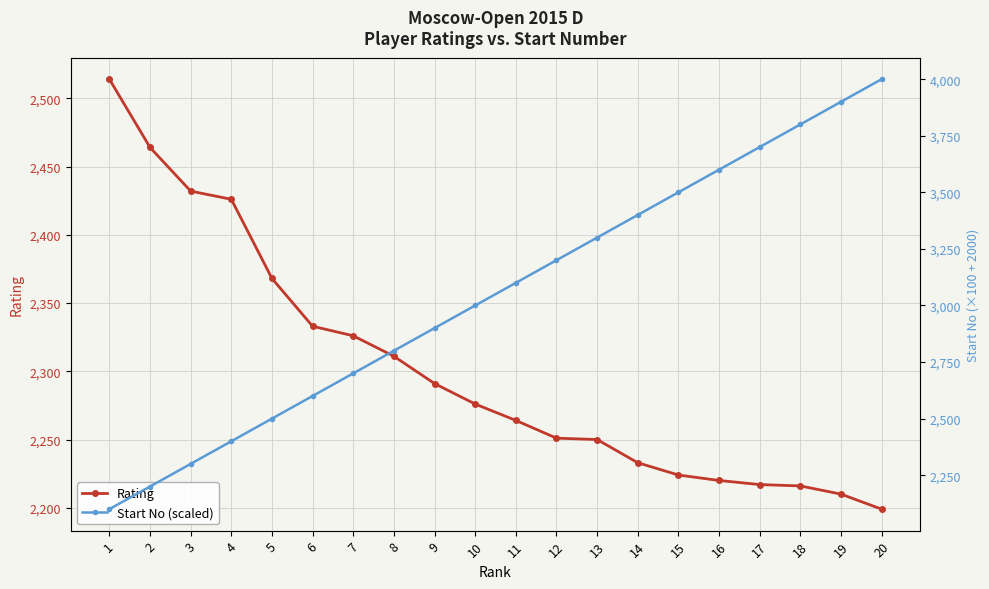

What are all the series names shown in the legend?

Rating, Start No (scaled)